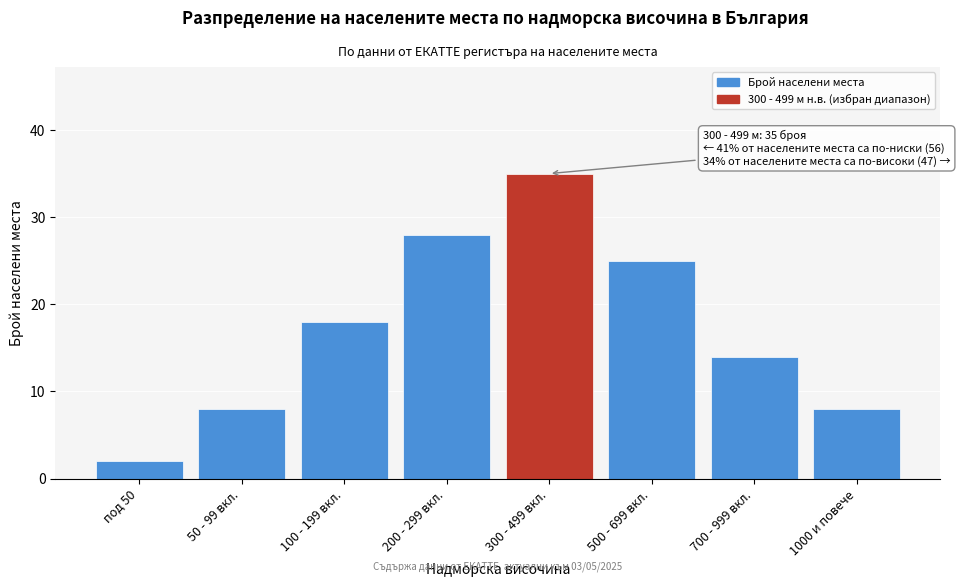

Reading right to left, what are all the values shown in this chart?

1000 и повече=8	700 - 999 вкл.=14	500 - 699 вкл.=25	300 - 499 вкл.=35	200 - 299 вкл.=28	100 - 199 вкл.=18	50 - 99 вкл.=8	под 50=2